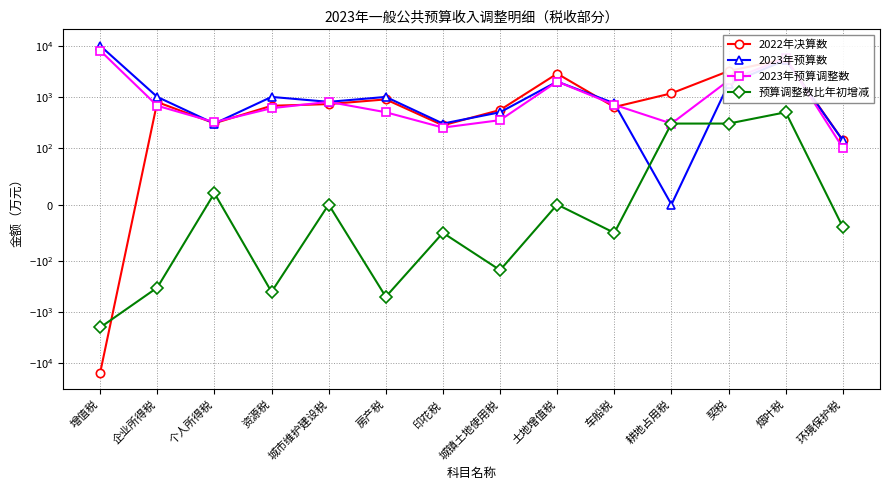

Reading right to left, what are all the values shown in this chart?

2022年决算数: 140	5552	3214	1176	633	2861	554	277	894	723	670	304	792	-15531
2023年预算数: 140	5300	1800	0	750	2000	500	300	1000	800	1000	300	1000	10110
2023年预算调整数: 100	5800	2100	300	700	2000	350	250	500	800	600	320	670	8110
预算调整数比年初增减: -40	500	300	300	-50	0	-150	-50	-500	0	-400	20	-330	-2000